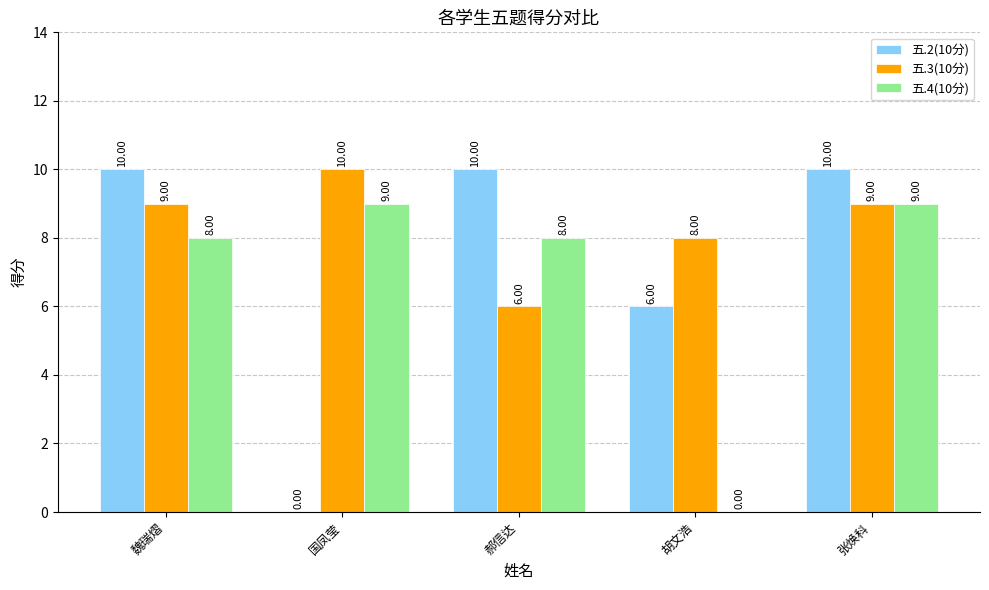

How many groups of bars are there?

5